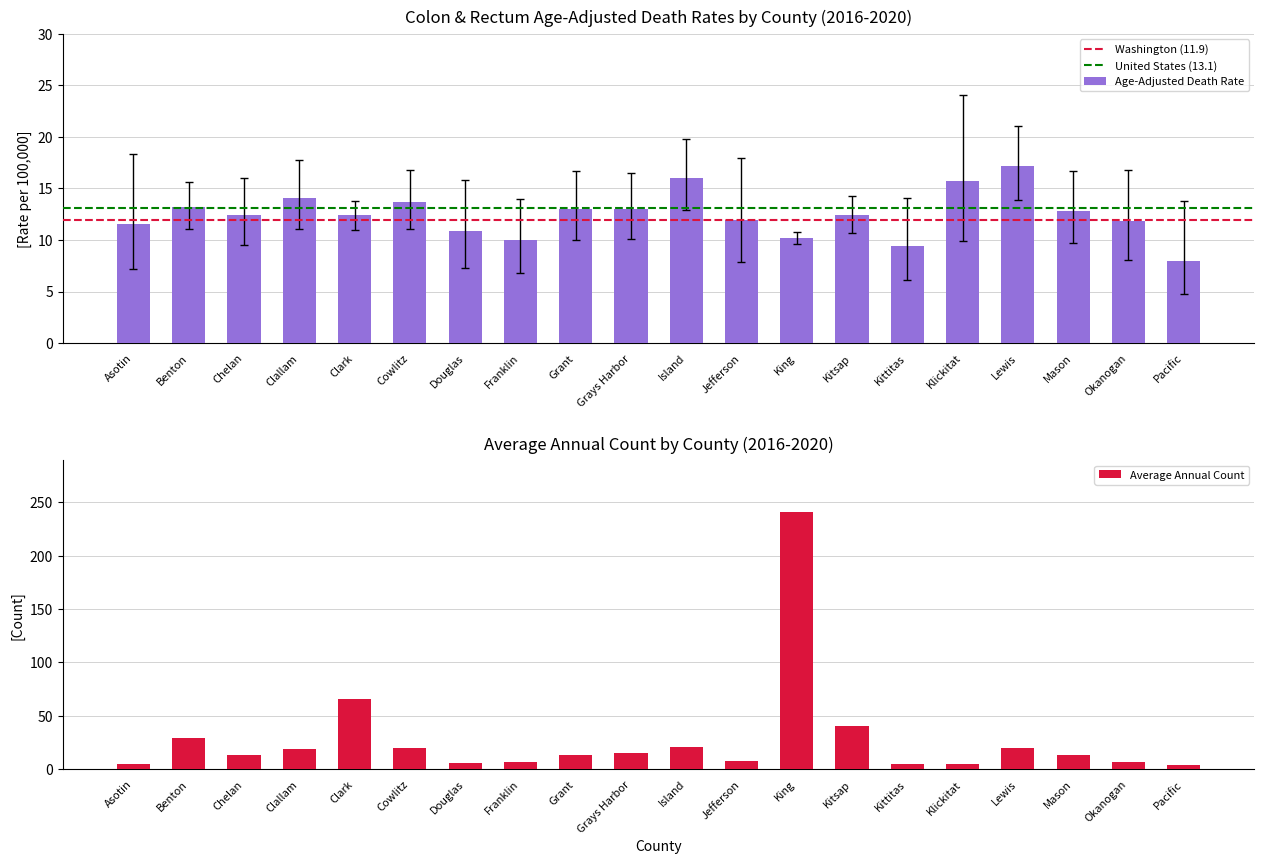

At which label is Lower CI closest to 9?

Chelan